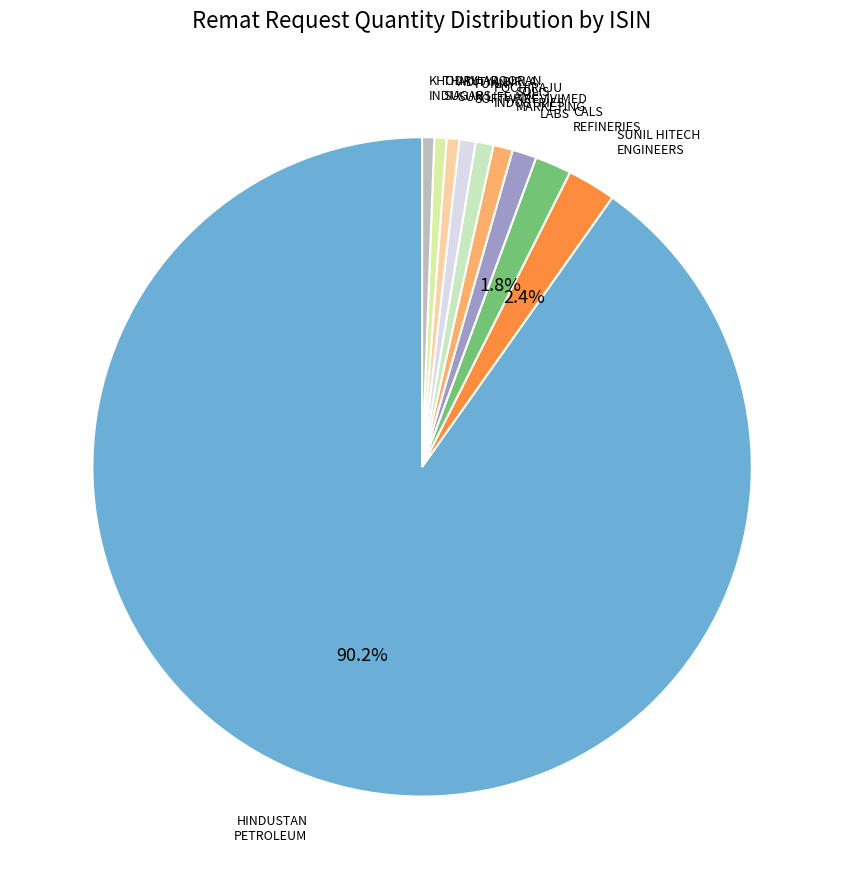

Does any single category account for the majority?

Yes